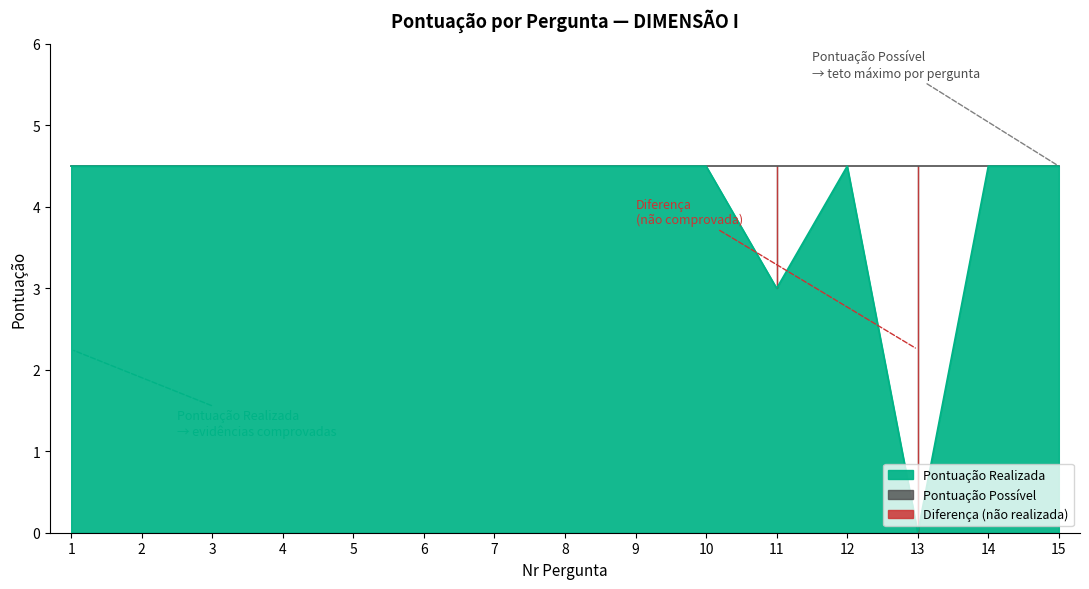

The value at 10 is 4.5. True or false?

True